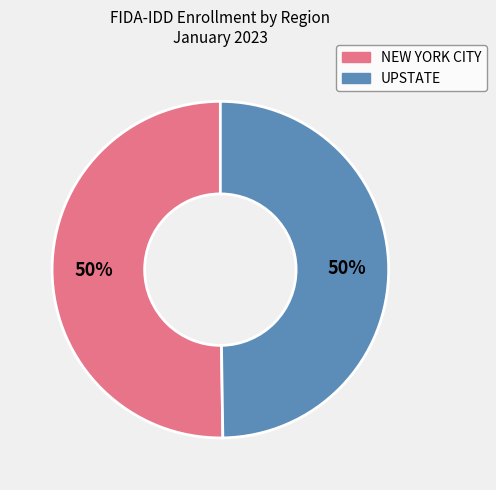

How many segments does this pie chart have?

2